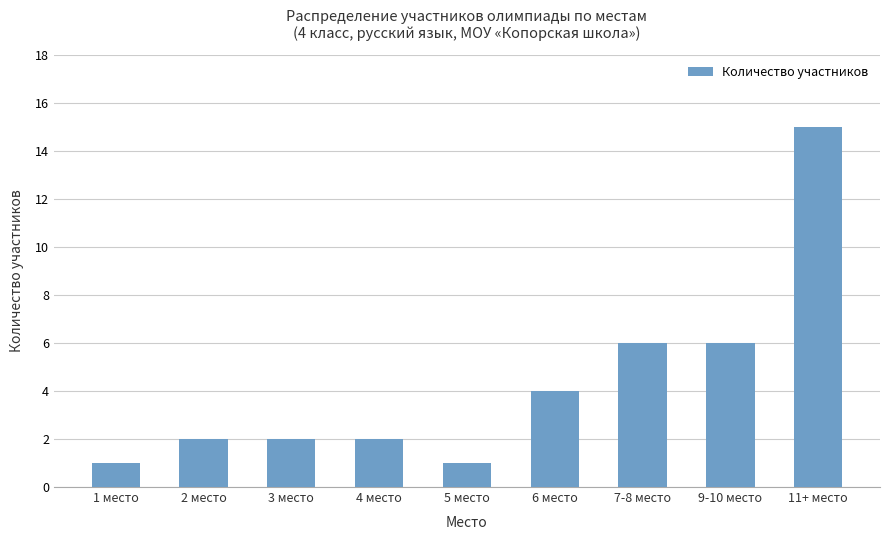

The value at 5 место is 0. True or false?

False